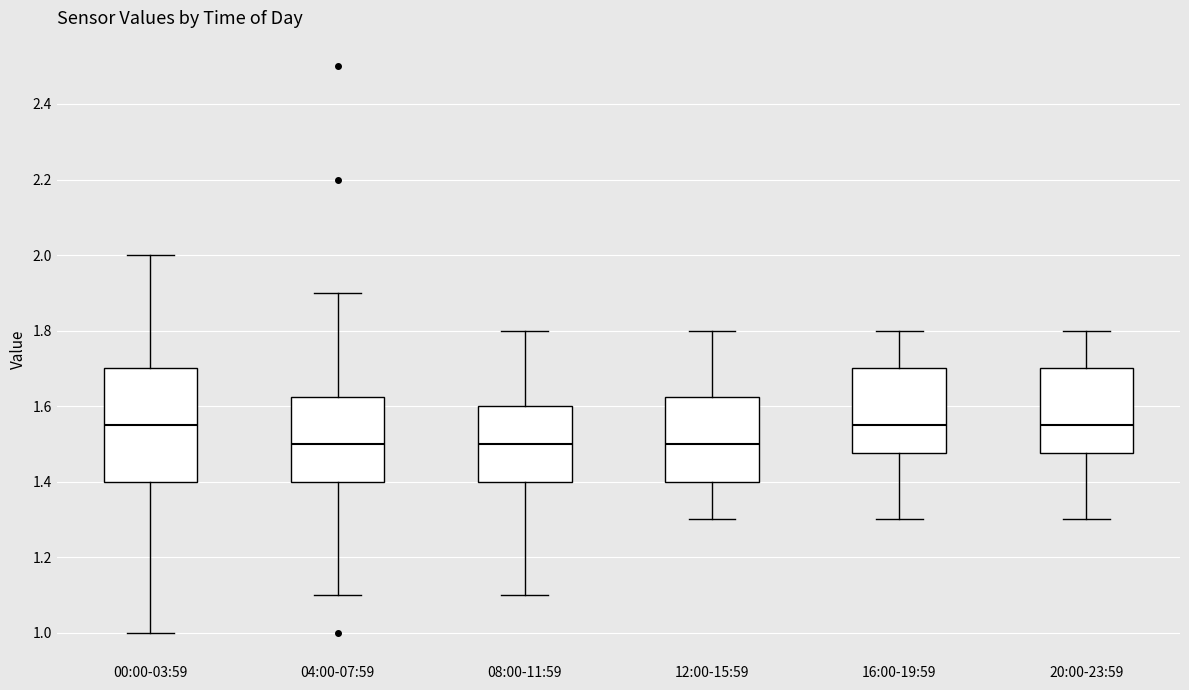

Where is the lower edge of the box for 00:00-03:59 on the y-axis? The values are not printed on the chart, so give them approximately, as read against the axis.

1.40